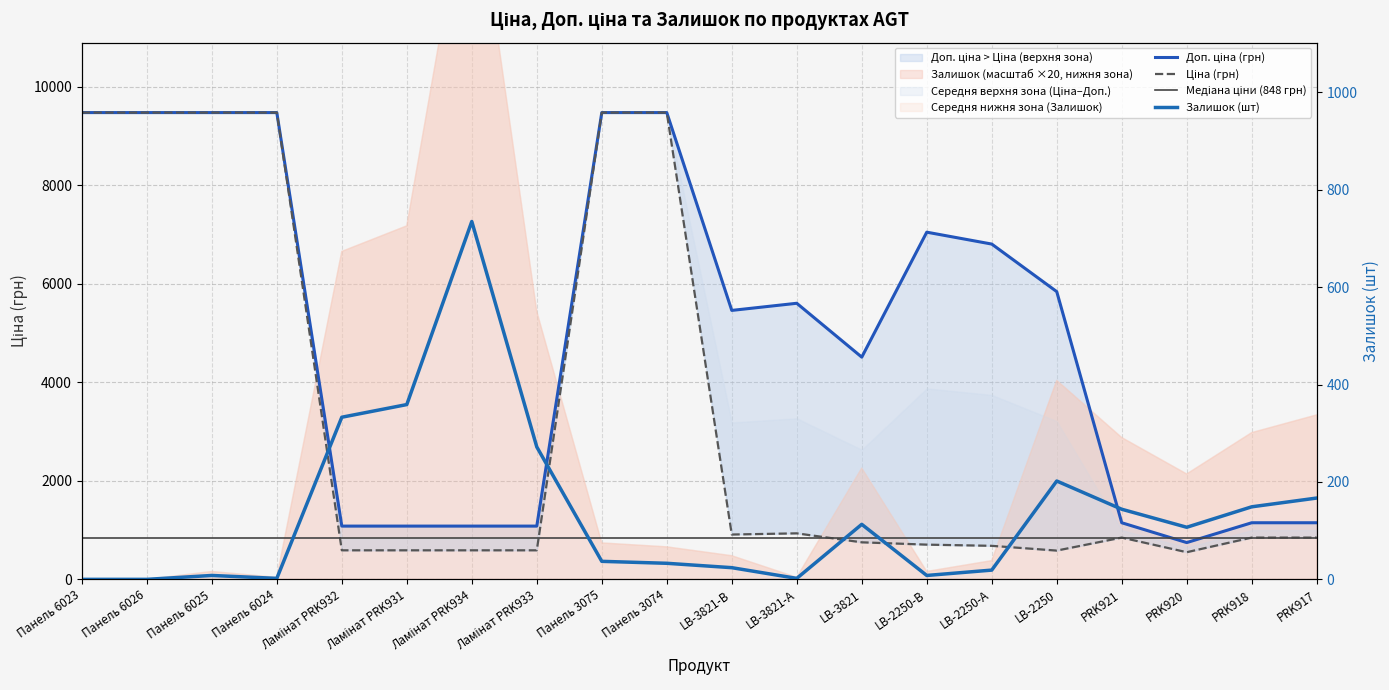

At which category is the sum across all series the highest?

Панель 3075